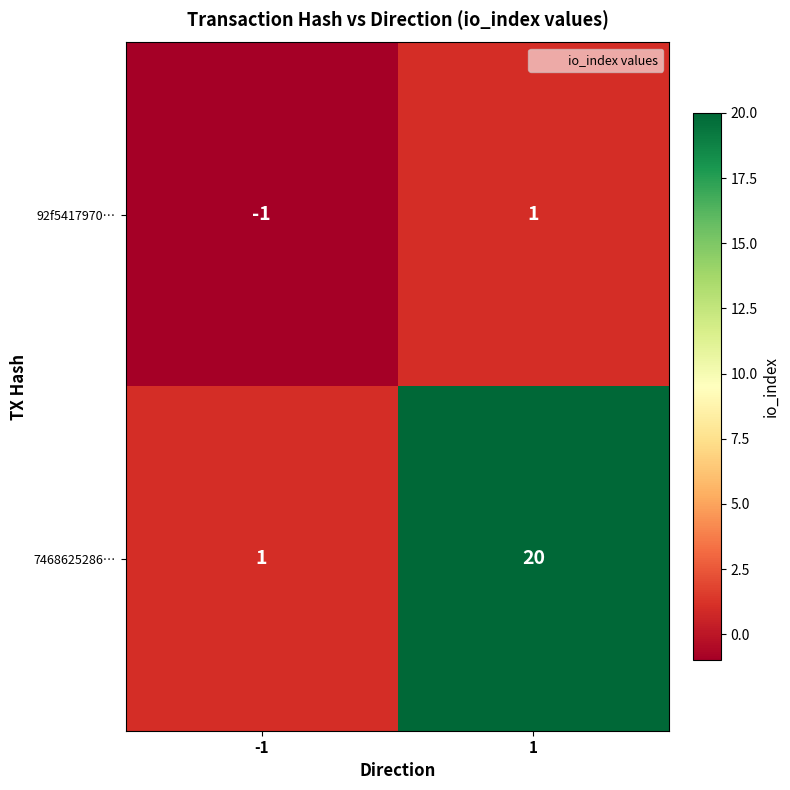

What is the maximum value shown in the chart?

20